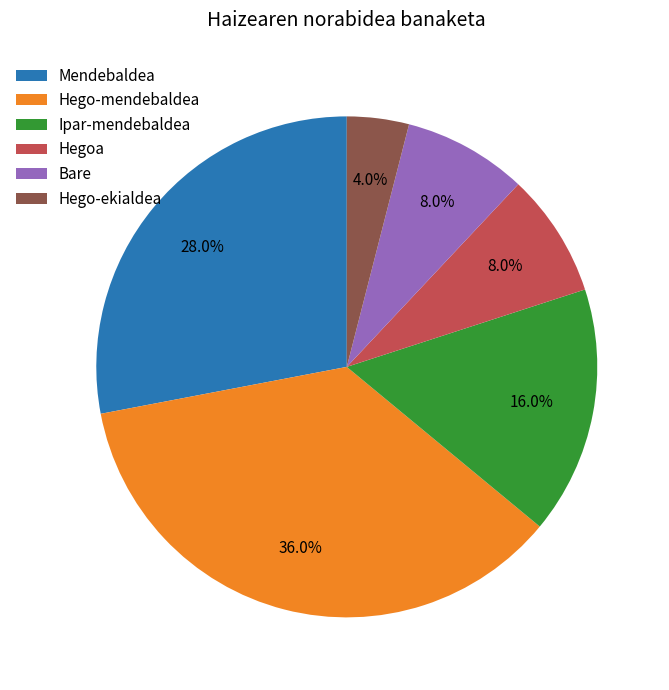

Which slice is the smallest?

Hego-ekialdea